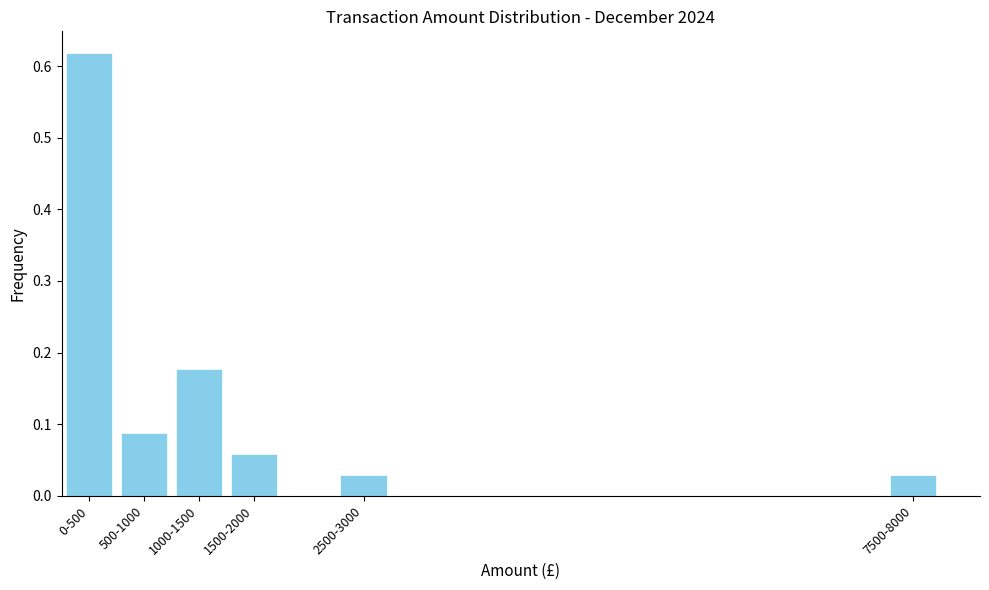

The value at 1500-2000 is 0.0. True or false?

False